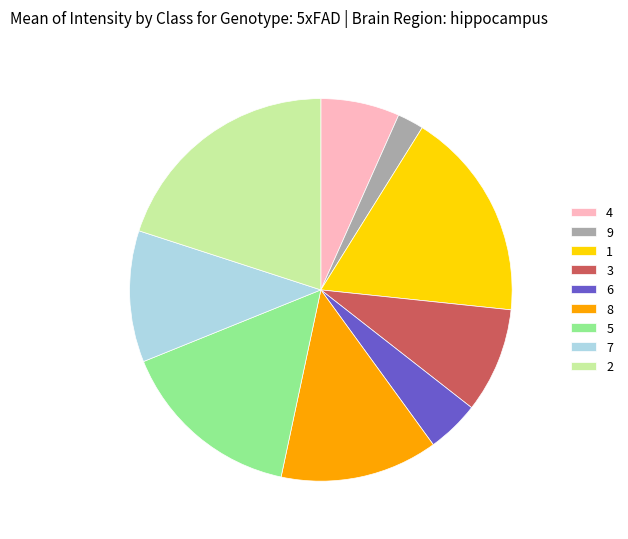

Which has a higher value, 3 or 7?

7